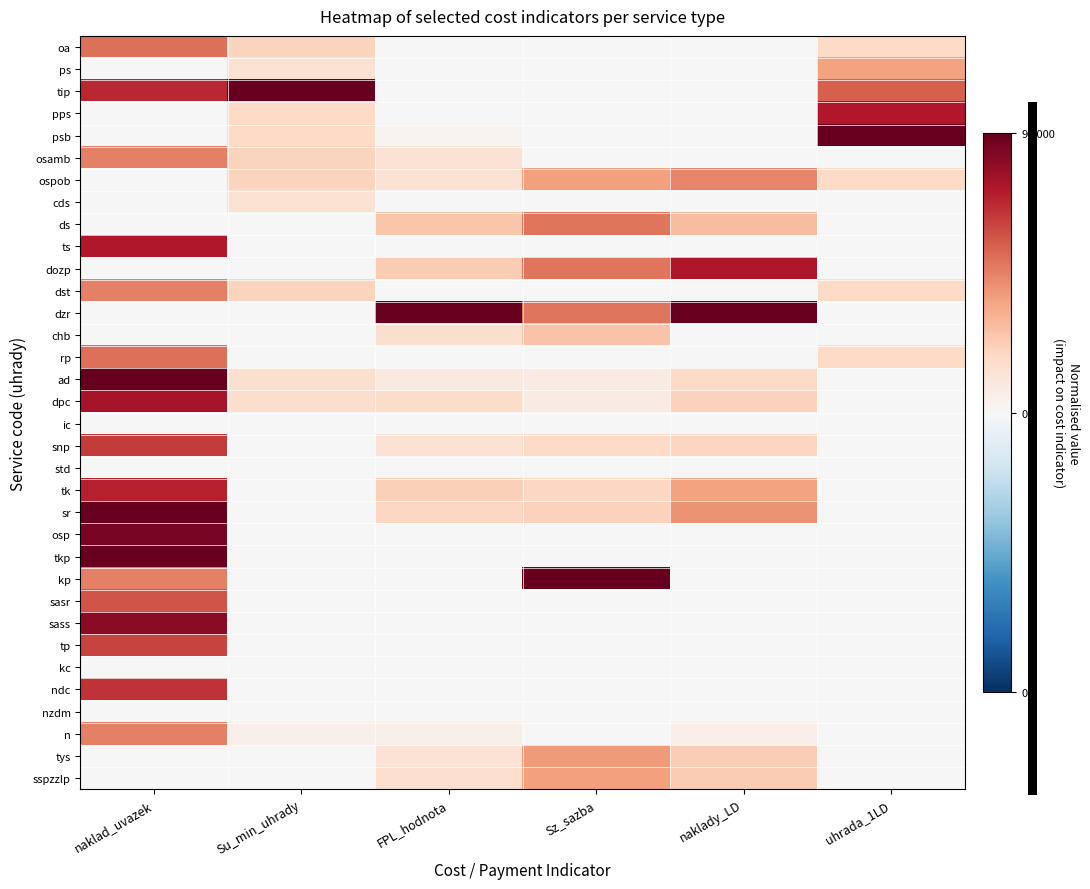

Reading left to right, extract all data points from this chart.

oa: naklad_uvazek=0.6	Su_min_uhrady=0.2	FPL_hodnota=0.0	Sz_sazba=0.0	naklady_LD=0.0	uhrada_1LD=0.2
ps: naklad_uvazek=0.0	Su_min_uhrady=0.1	FPL_hodnota=0.0	Sz_sazba=0.0	naklady_LD=0.0	uhrada_1LD=0.4
tip: naklad_uvazek=0.8	Su_min_uhrady=1.0	FPL_hodnota=0.0	Sz_sazba=0.0	naklady_LD=0.0	uhrada_1LD=0.6
pps: naklad_uvazek=0.0	Su_min_uhrady=0.2	FPL_hodnota=0.0	Sz_sazba=0.0	naklady_LD=0.0	uhrada_1LD=0.8
psb: naklad_uvazek=0.0	Su_min_uhrady=0.2	FPL_hodnota=0.0	Sz_sazba=0.0	naklady_LD=0.0	uhrada_1LD=1.0
osamb: naklad_uvazek=0.5	Su_min_uhrady=0.2	FPL_hodnota=0.1	Sz_sazba=0.0	naklady_LD=0.0	uhrada_1LD=0.0
ospob: naklad_uvazek=0.0	Su_min_uhrady=0.2	FPL_hodnota=0.1	Sz_sazba=0.4	naklady_LD=0.5	uhrada_1LD=0.2
cds: naklad_uvazek=0.0	Su_min_uhrady=0.1	FPL_hodnota=0.0	Sz_sazba=0.0	naklady_LD=0.0	uhrada_1LD=0.0
ds: naklad_uvazek=0.0	Su_min_uhrady=0.0	FPL_hodnota=0.3	Sz_sazba=0.5	naklady_LD=0.3	uhrada_1LD=0.0
ts: naklad_uvazek=0.8	Su_min_uhrady=0.0	FPL_hodnota=0.0	Sz_sazba=0.0	naklady_LD=0.0	uhrada_1LD=0.0
dozp: naklad_uvazek=0.0	Su_min_uhrady=0.0	FPL_hodnota=0.3	Sz_sazba=0.5	naklady_LD=0.8	uhrada_1LD=0.0
dst: naklad_uvazek=0.5	Su_min_uhrady=0.2	FPL_hodnota=0.0	Sz_sazba=0.0	naklady_LD=0.0	uhrada_1LD=0.2
dzr: naklad_uvazek=0.0	Su_min_uhrady=0.0	FPL_hodnota=1.0	Sz_sazba=0.5	naklady_LD=1.0	uhrada_1LD=0.0
chb: naklad_uvazek=0.0	Su_min_uhrady=0.0	FPL_hodnota=0.2	Sz_sazba=0.3	naklady_LD=0.0	uhrada_1LD=0.0
rp: naklad_uvazek=0.6	Su_min_uhrady=0.0	FPL_hodnota=0.0	Sz_sazba=0.0	naklady_LD=0.0	uhrada_1LD=0.2
ad: naklad_uvazek=1.0	Su_min_uhrady=0.2	FPL_hodnota=0.1	Sz_sazba=0.1	naklady_LD=0.2	uhrada_1LD=0.0
dpc: naklad_uvazek=0.8	Su_min_uhrady=0.2	FPL_hodnota=0.2	Sz_sazba=0.1	naklady_LD=0.2	uhrada_1LD=0.0
ic: naklad_uvazek=0.0	Su_min_uhrady=0.0	FPL_hodnota=0.0	Sz_sazba=0.0	naklady_LD=0.0	uhrada_1LD=0.0
snp: naklad_uvazek=0.7	Su_min_uhrady=0.0	FPL_hodnota=0.1	Sz_sazba=0.2	naklady_LD=0.2	uhrada_1LD=0.0
std: naklad_uvazek=0.0	Su_min_uhrady=0.0	FPL_hodnota=0.0	Sz_sazba=0.0	naklady_LD=0.0	uhrada_1LD=0.0
tk: naklad_uvazek=0.8	Su_min_uhrady=0.0	FPL_hodnota=0.2	Sz_sazba=0.2	naklady_LD=0.4	uhrada_1LD=0.0
sr: naklad_uvazek=1.0	Su_min_uhrady=0.0	FPL_hodnota=0.2	Sz_sazba=0.2	naklady_LD=0.4	uhrada_1LD=0.0
osp: naklad_uvazek=0.9	Su_min_uhrady=0.0	FPL_hodnota=0.0	Sz_sazba=0.0	naklady_LD=0.0	uhrada_1LD=0.0
tkp: naklad_uvazek=1.0	Su_min_uhrady=0.0	FPL_hodnota=0.0	Sz_sazba=0.0	naklady_LD=0.0	uhrada_1LD=0.0
kp: naklad_uvazek=0.5	Su_min_uhrady=0.0	FPL_hodnota=0.0	Sz_sazba=1.0	naklady_LD=0.0	uhrada_1LD=0.0
sasr: naklad_uvazek=0.6	Su_min_uhrady=0.0	FPL_hodnota=0.0	Sz_sazba=0.0	naklady_LD=0.0	uhrada_1LD=0.0
sass: naklad_uvazek=0.9	Su_min_uhrady=0.0	FPL_hodnota=0.0	Sz_sazba=0.0	naklady_LD=0.0	uhrada_1LD=0.0
tp: naklad_uvazek=0.7	Su_min_uhrady=0.0	FPL_hodnota=0.0	Sz_sazba=0.0	naklady_LD=0.0	uhrada_1LD=0.0
kc: naklad_uvazek=0.0	Su_min_uhrady=0.0	FPL_hodnota=0.0	Sz_sazba=0.0	naklady_LD=0.0	uhrada_1LD=0.0
ndc: naklad_uvazek=0.7	Su_min_uhrady=0.0	FPL_hodnota=0.0	Sz_sazba=0.0	naklady_LD=0.0	uhrada_1LD=0.0
nzdm: naklad_uvazek=0.0	Su_min_uhrady=0.0	FPL_hodnota=0.0	Sz_sazba=0.0	naklady_LD=0.0	uhrada_1LD=0.0
n: naklad_uvazek=0.5	Su_min_uhrady=0.1	FPL_hodnota=0.1	Sz_sazba=0.0	naklady_LD=0.1	uhrada_1LD=0.0
tys: naklad_uvazek=0.0	Su_min_uhrady=0.0	FPL_hodnota=0.1	Sz_sazba=0.4	naklady_LD=0.2	uhrada_1LD=0.0
sspzzlp: naklad_uvazek=0.0	Su_min_uhrady=0.0	FPL_hodnota=0.2	Sz_sazba=0.4	naklady_LD=0.3	uhrada_1LD=0.0